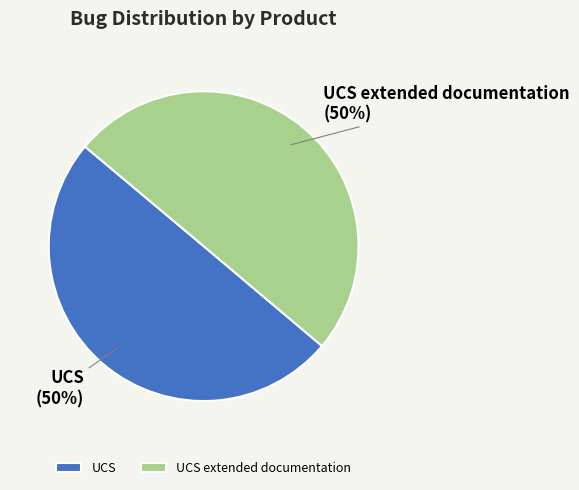

To the nearest percent, what is the average slice percentage?

50%